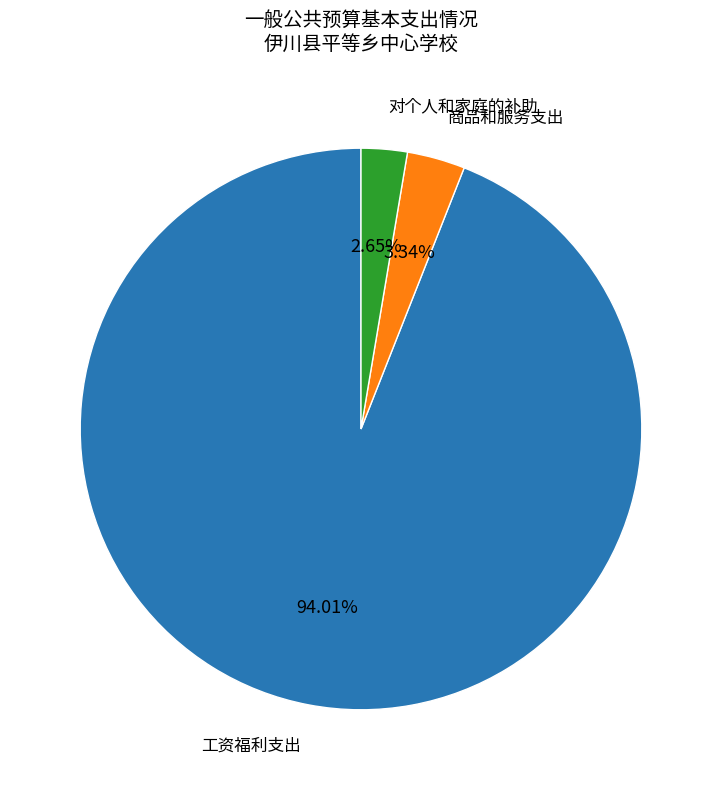

Is there any slice that represents more than half of the pie?

Yes